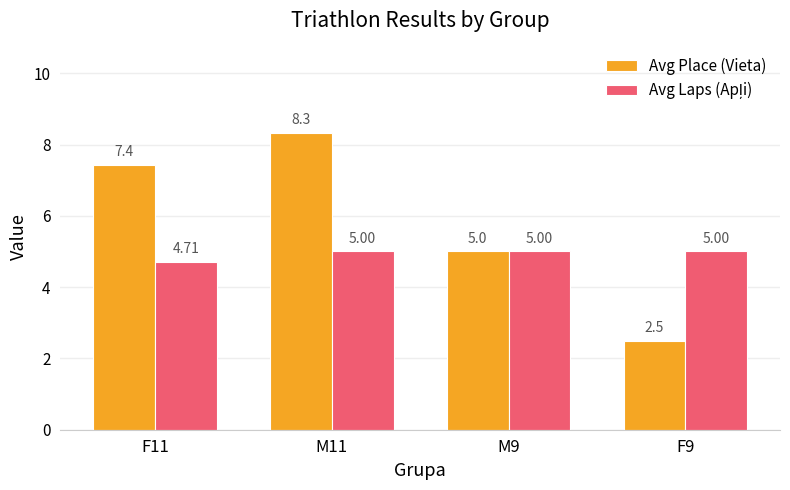

What is the spread (max minus min) of values at M11?

3.3